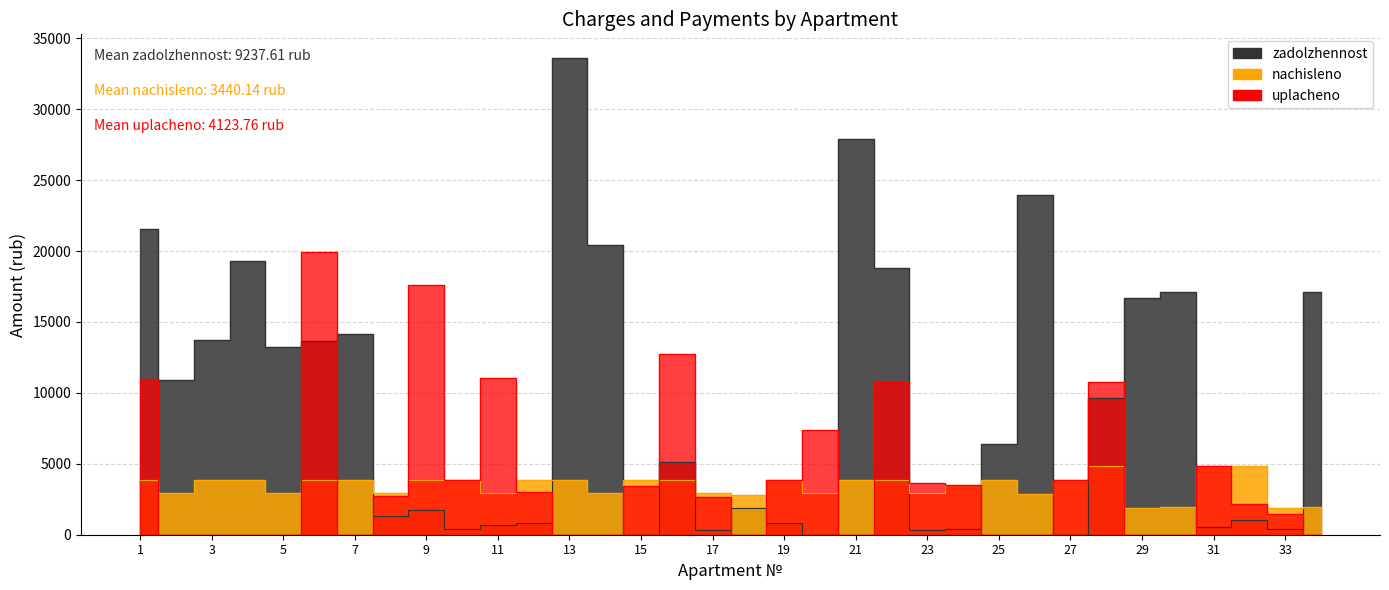

Rank the series by their maximum value, from highest to lowest.

zadolzhennost, uplacheno, nachisleno